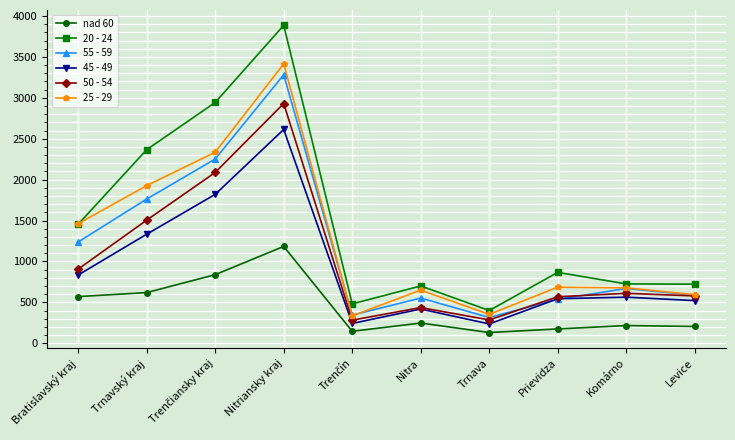

What is the difference between the second highest and second lowest values in the 25 - 29 series?

1981